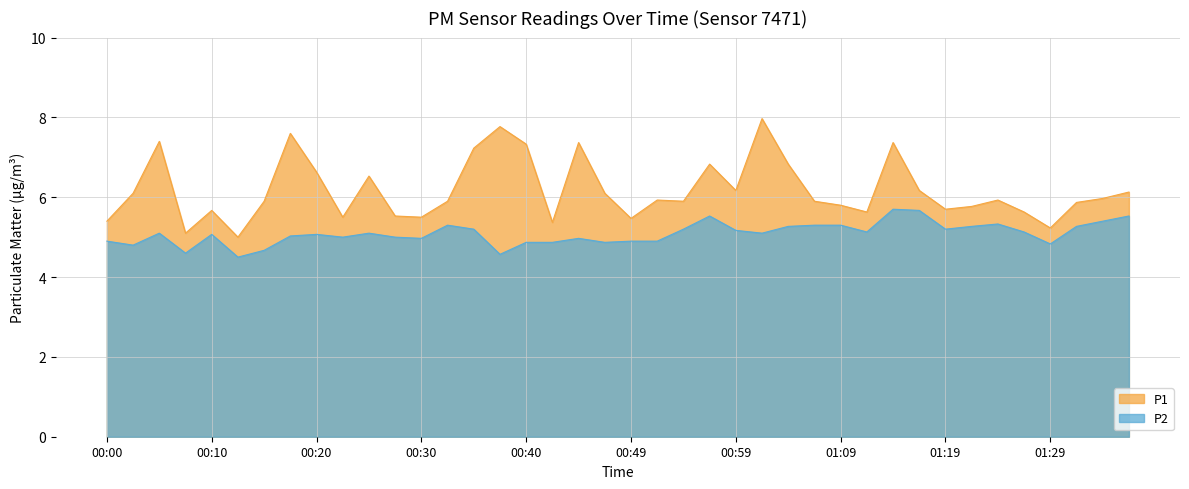

At which category does the chart reach its minimum across all series?

00:12